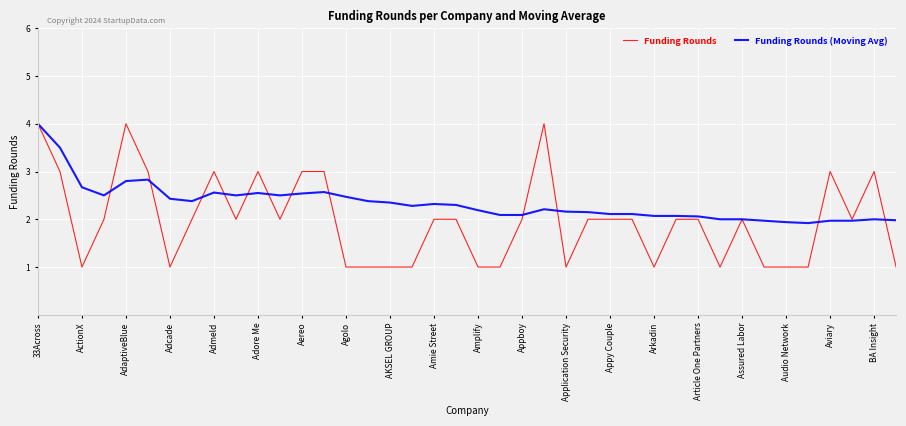

At how many categories does at least one series exceed 1?

40